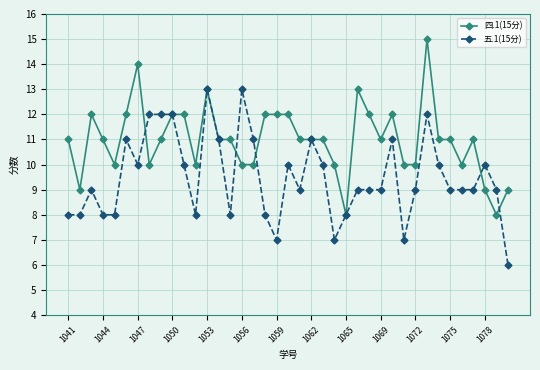

Which series has the largest total across all categories?

四.1(15分)